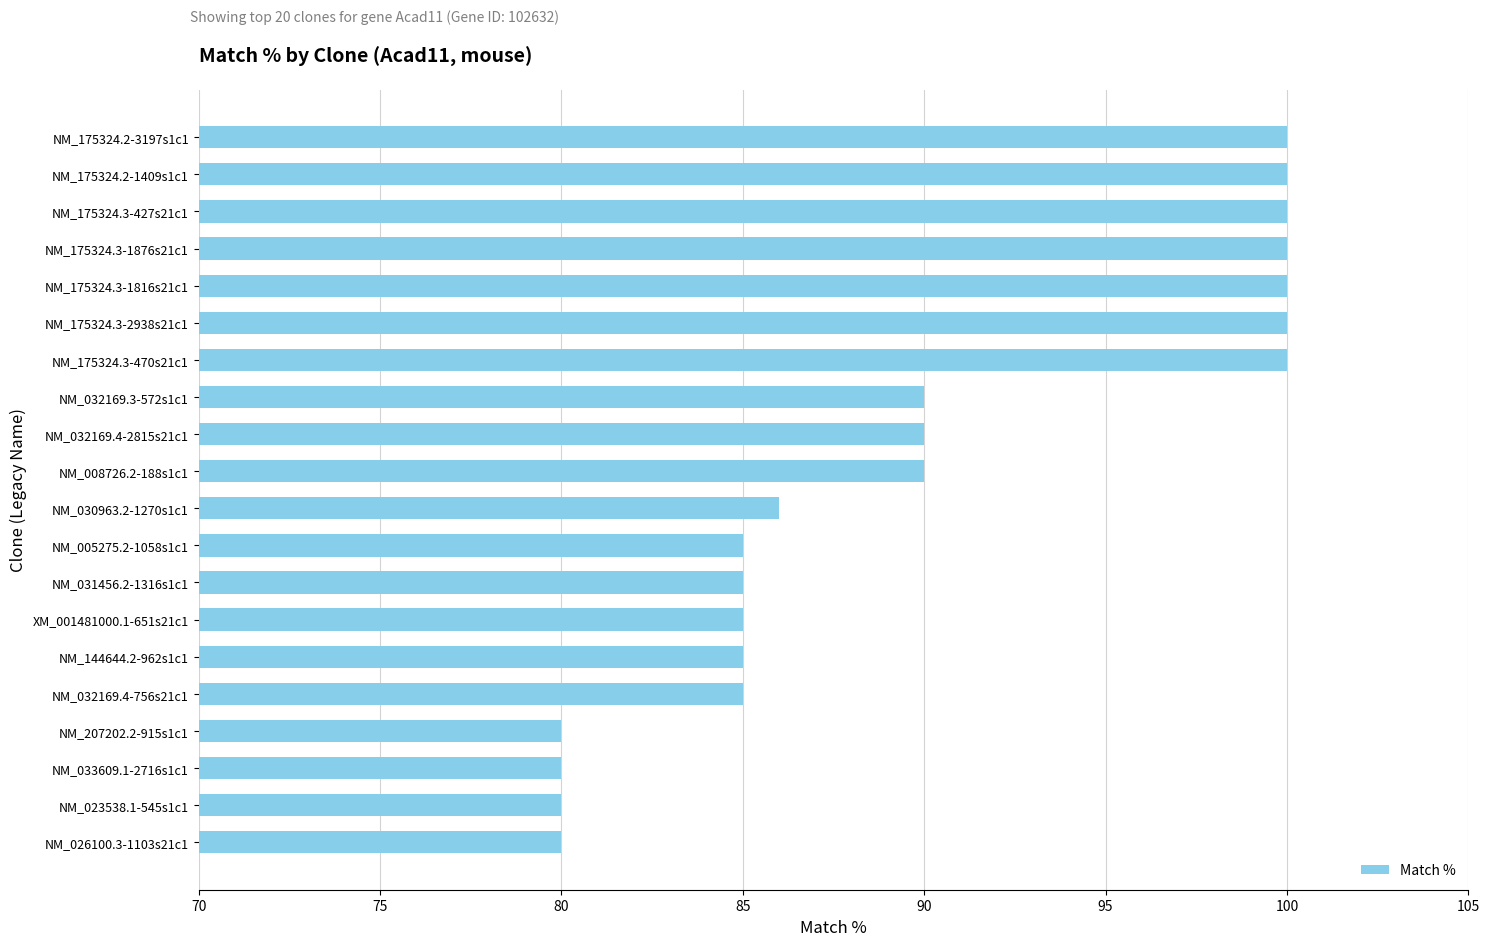

What is the minimum value shown in the chart?

80